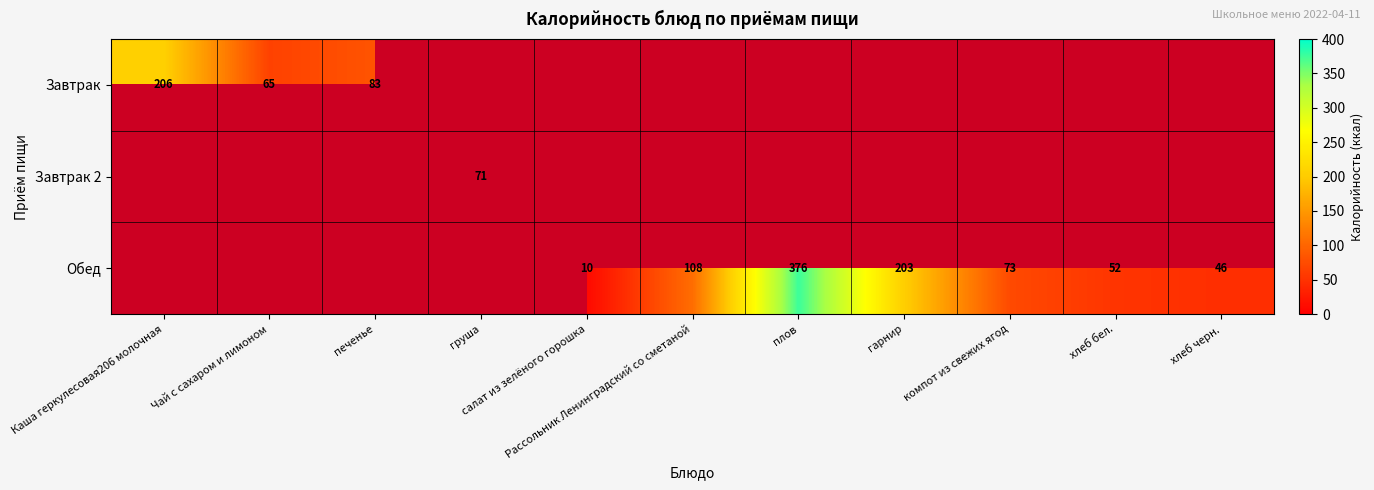

What is the minimum value shown in the chart?

10.0